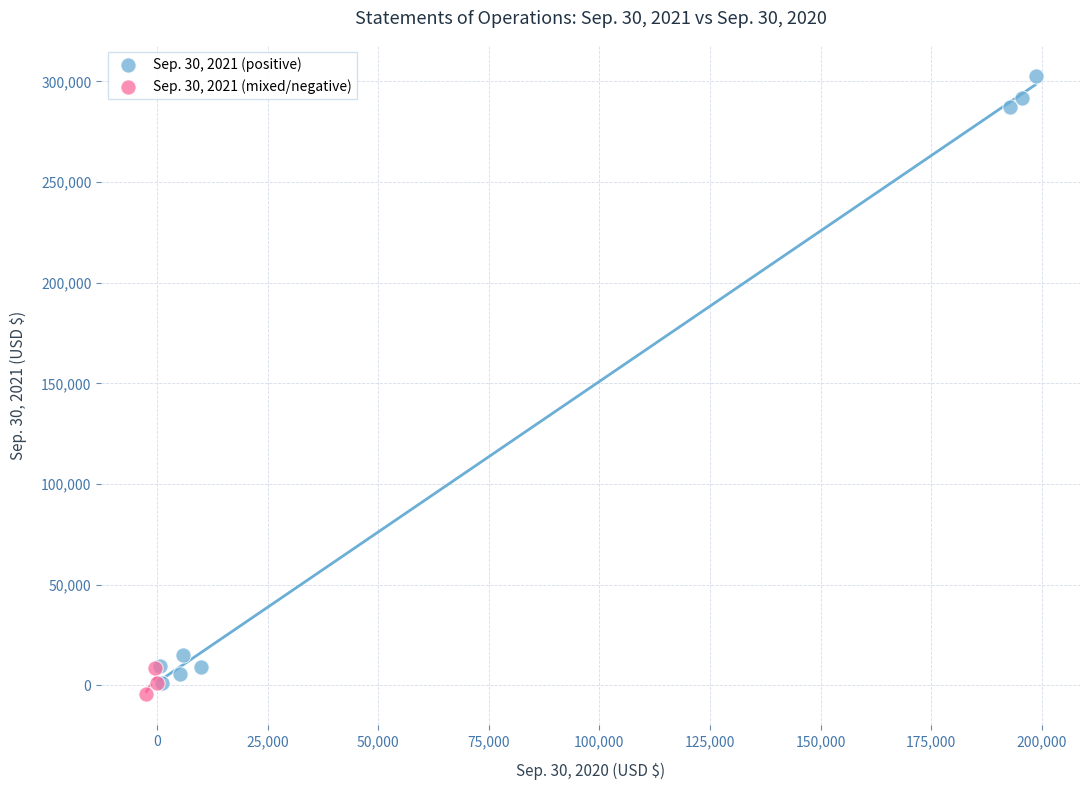

Which series reaches the maximum Y coordinate?

Sep. 30, 2021 (positive)